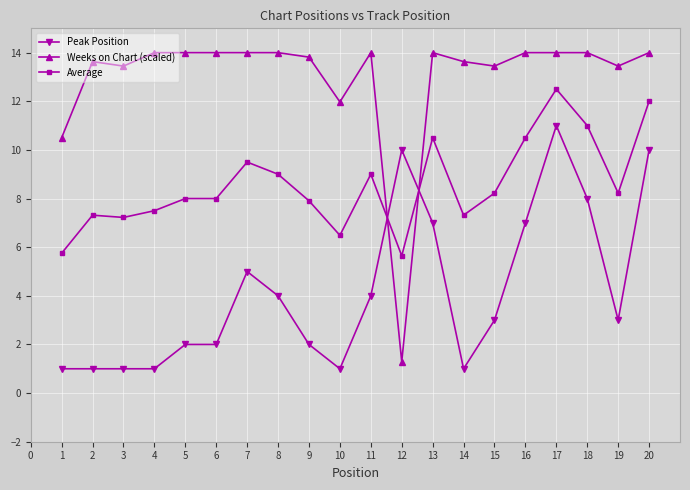

What is the maximum value shown in the chart?

14.0